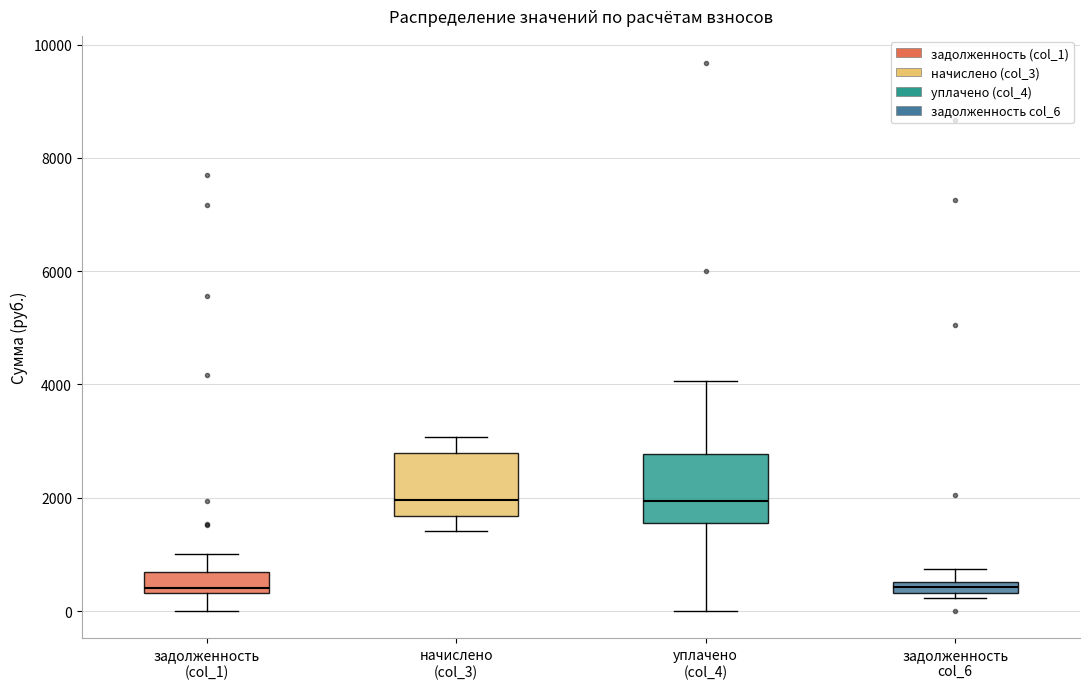

Where does the upper whisker of the box for начислено (col_3) end on the y-axis? The values are not printed on the chart, so give them approximately, as read against the axis.

3000